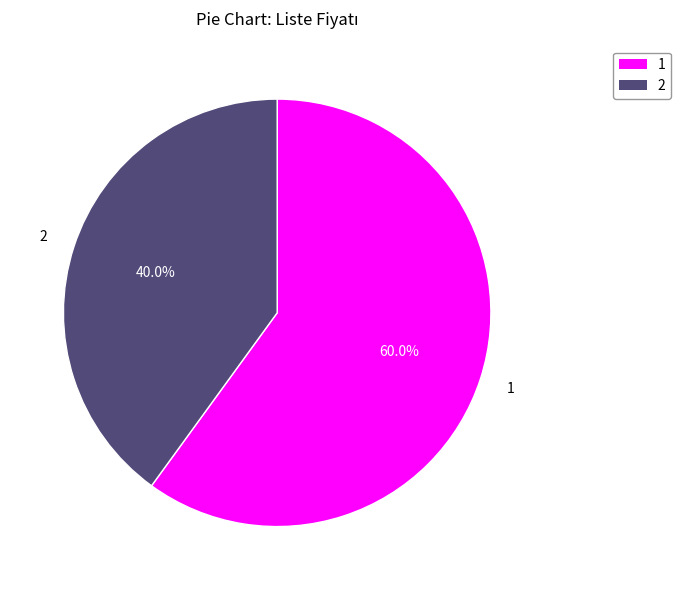

How many slices are in this pie chart?

2